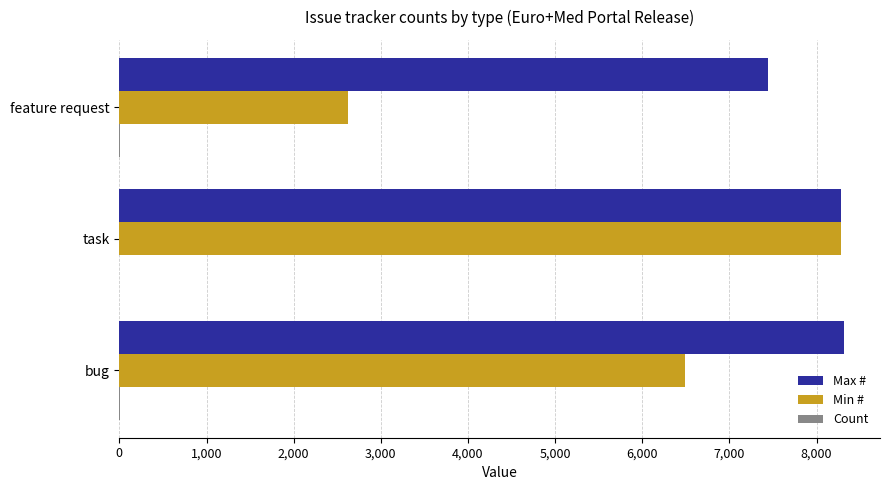

At which category is the sum across all series the highest?

task